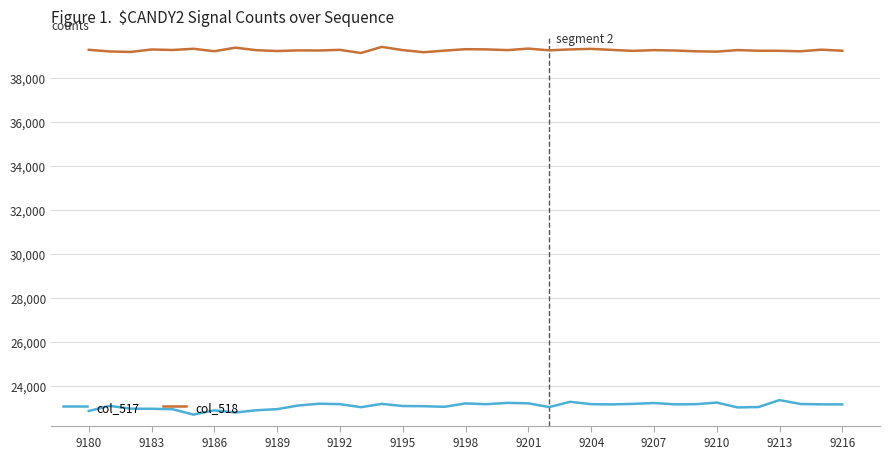

What is the maximum value for col_517?

23341